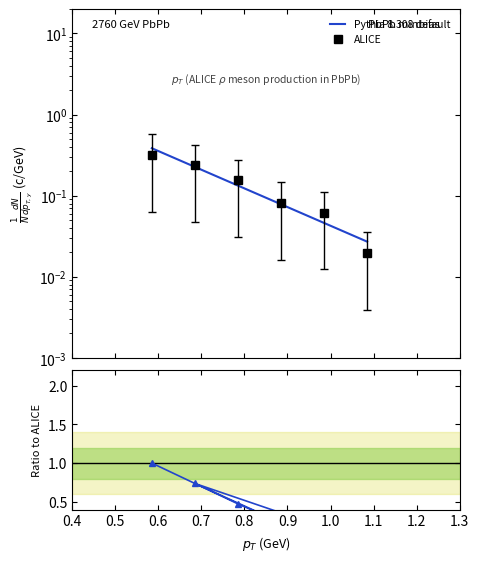

How many lines are shown in the chart?

2